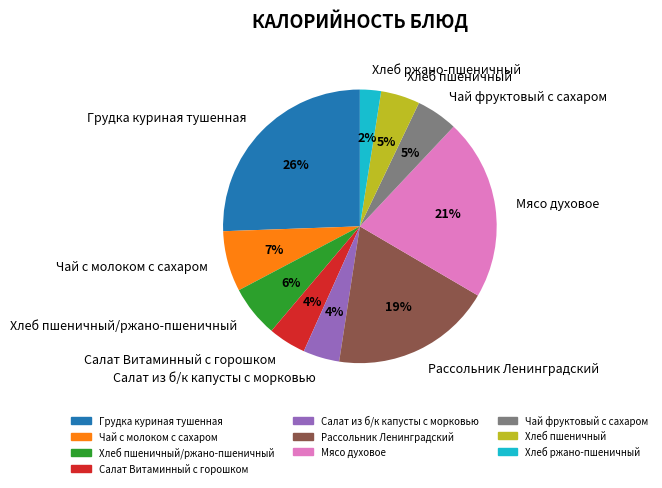

Between Рассольник Ленинградский and Хлеб пшеничный/ржано-пшеничный, which is larger?

Рассольник Ленинградский